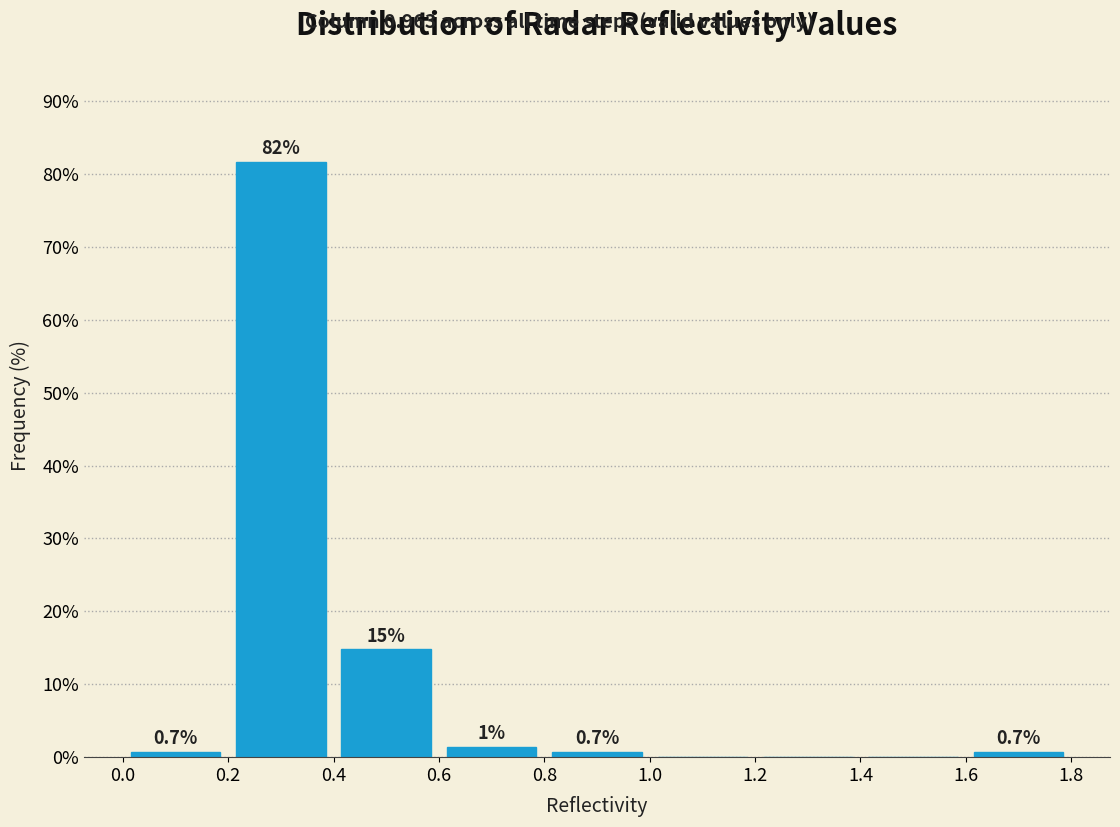

Over which range of the x-axis is the bar tallest?

0.2 to 0.4